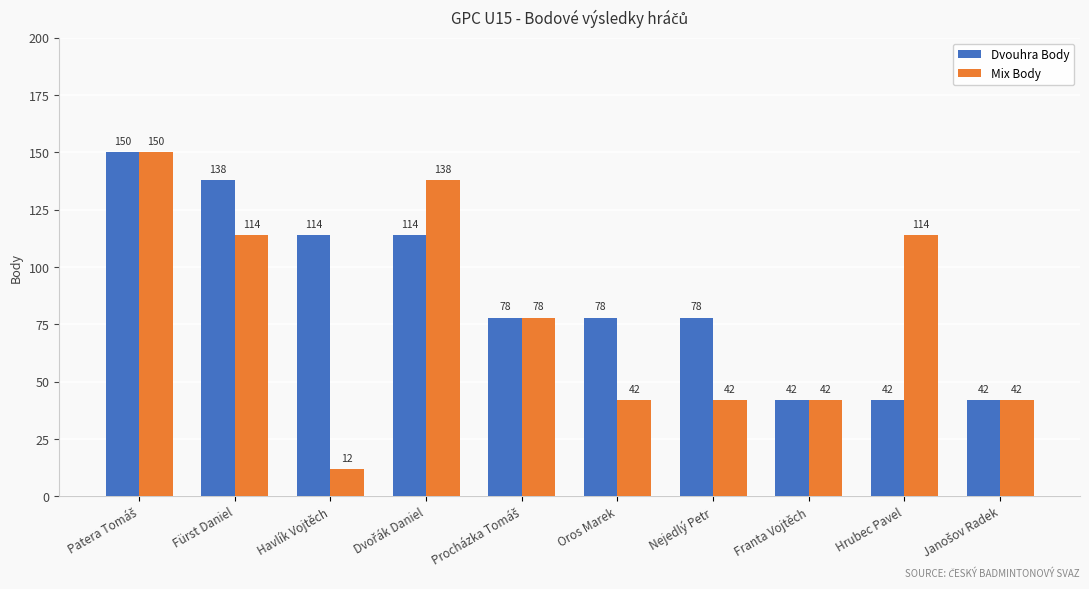

How many Mix Body values are between 42 and 114?

7